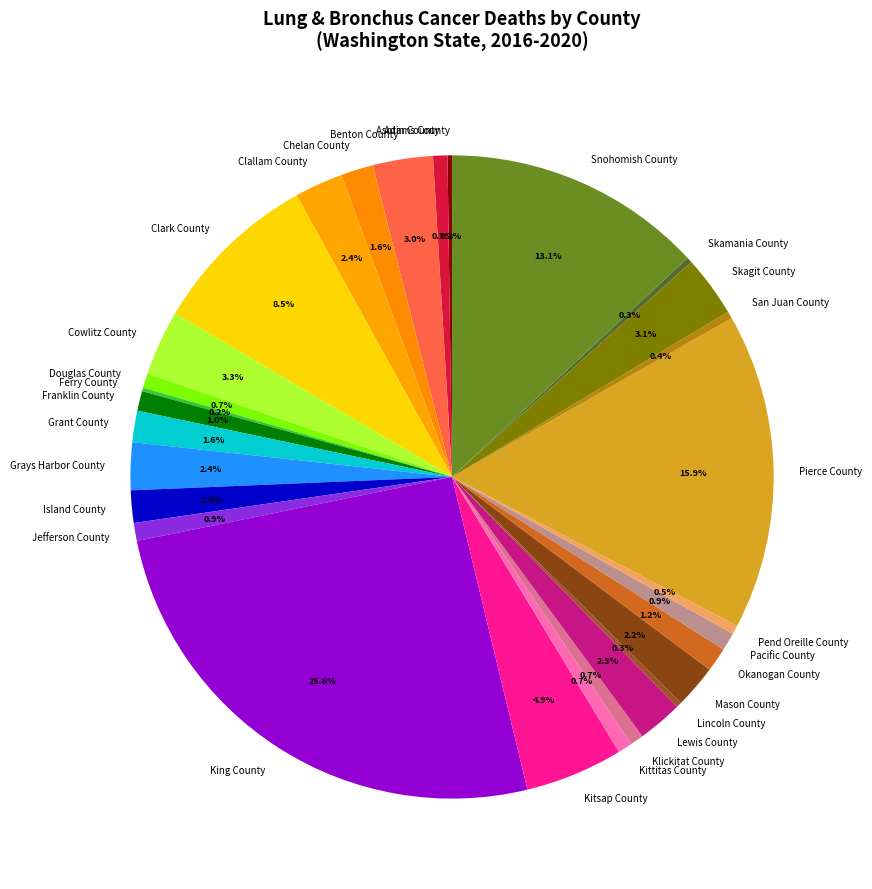

Which slice is the largest?

King County